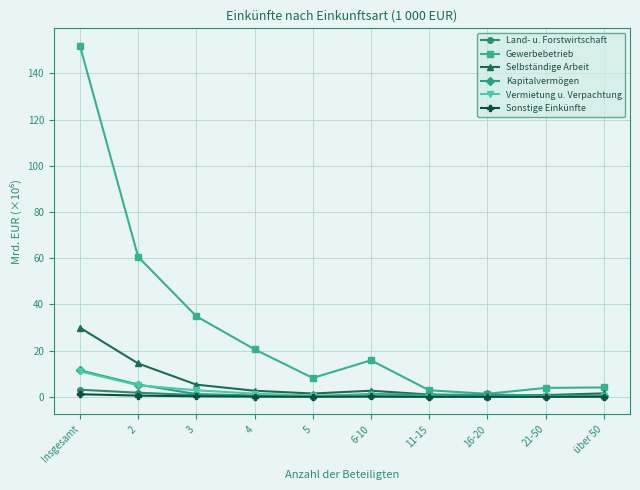

What is the label of the 3rd point from the left?

3